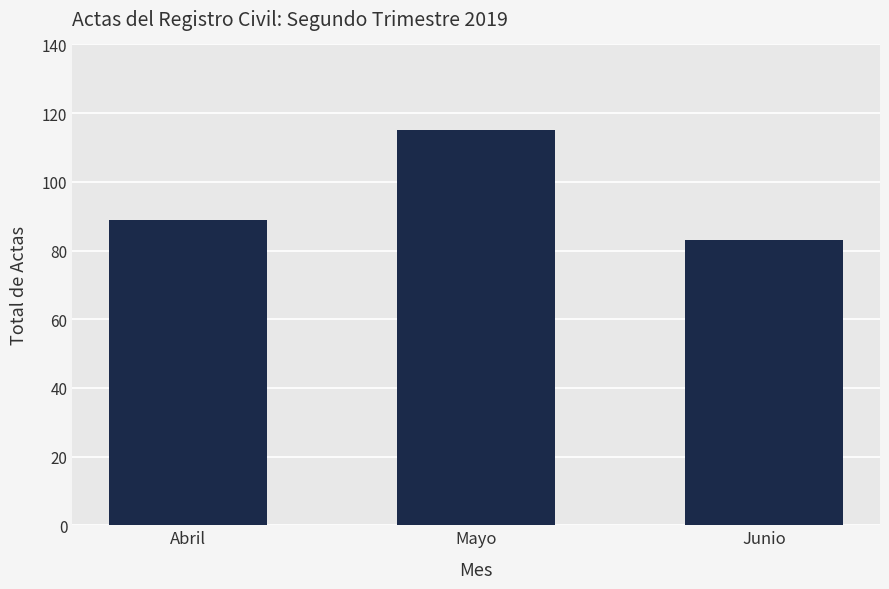

Which label corresponds to the largest value in the chart?

Mayo